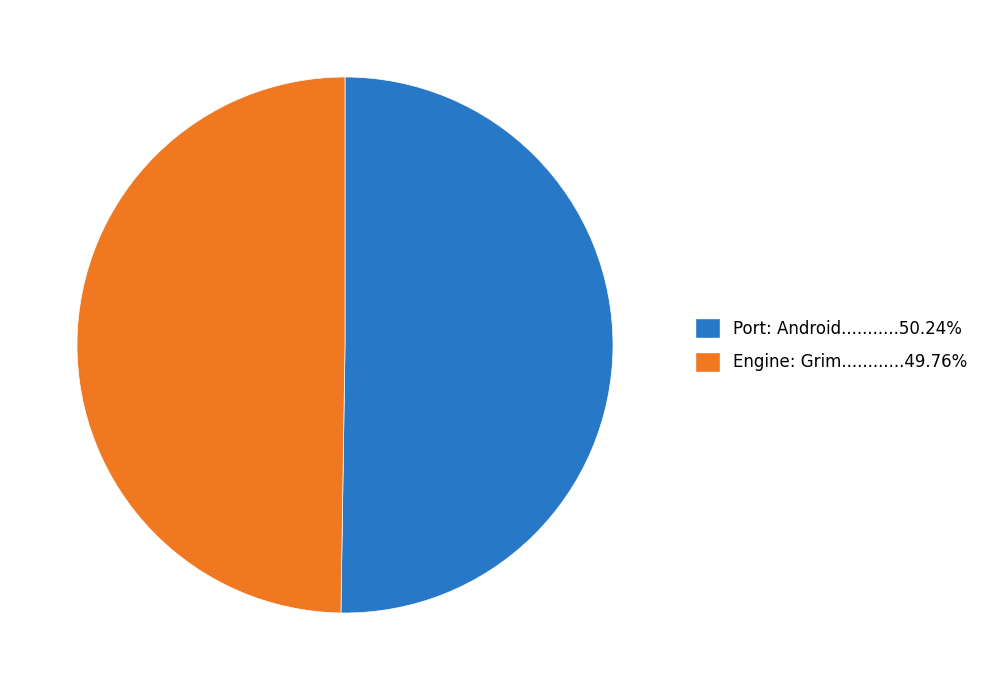

Count the number of slices in the pie.

2